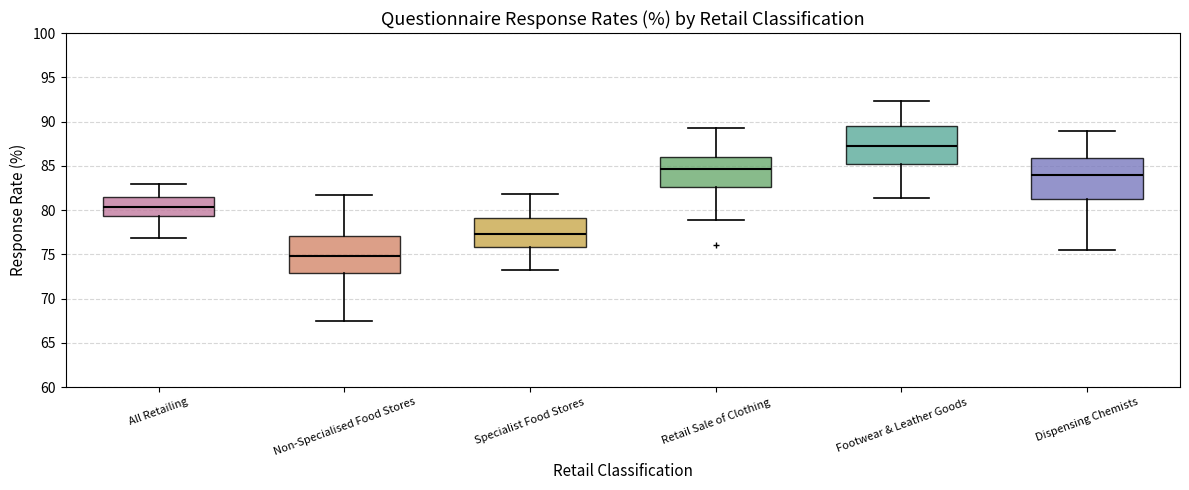

Where is the upper edge of the box for Dispensing Chemists on the y-axis? The values are not printed on the chart, so give them approximately, as read against the axis.

86.0